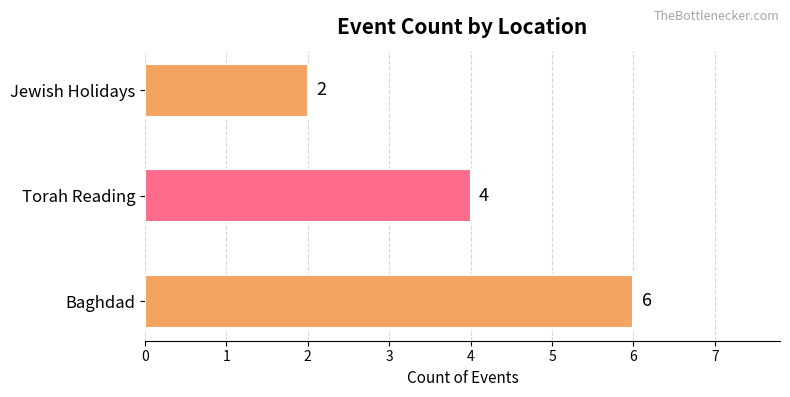

How many data points does each series have?

3